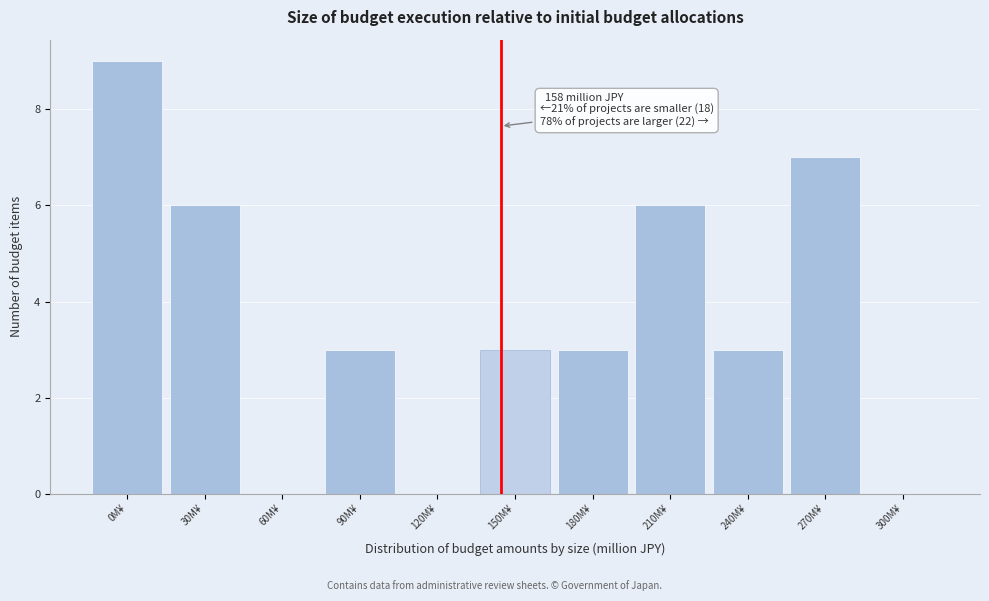

Reading right to left, extract all data points from this chart.

300M¥=0	270M¥=7	240M¥=3	210M¥=6	180M¥=3	150M¥=3	120M¥=0	90M¥=3	60M¥=0	30M¥=6	0M¥=9